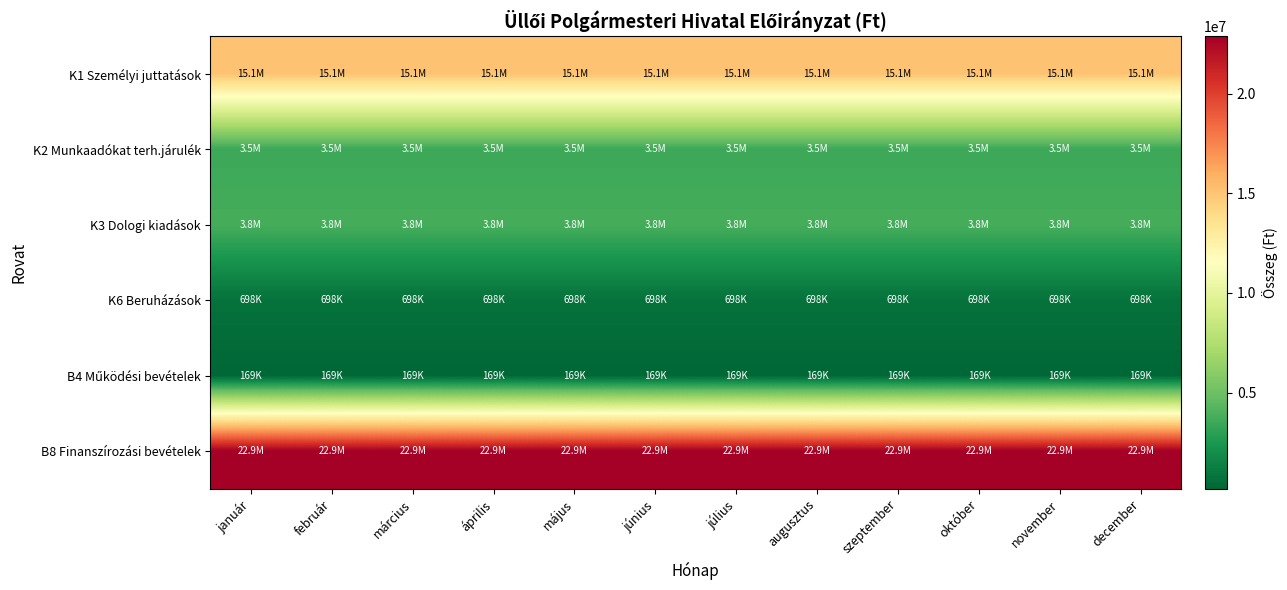

At július, list the series in order from largest to smallest.

B8 Finanszírozási bevételek, K1 Személyi juttatások, K3 Dologi kiadások, K2 Munkaadókat terh.járulék, K6 Beruházások, B4 Működési bevételek